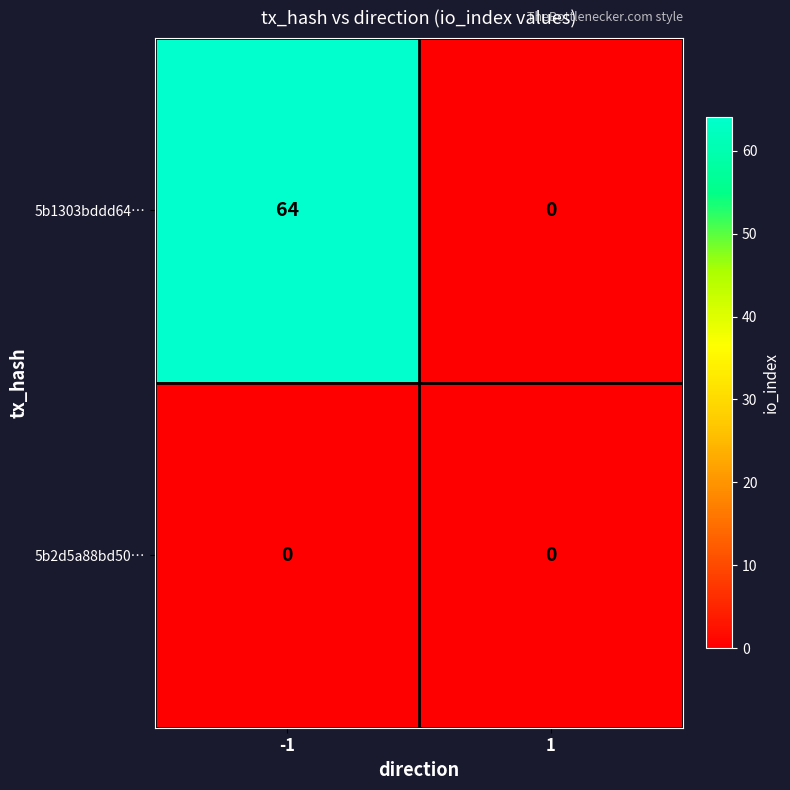

List the series in order of their peak value, lowest first.

5b2d5a88bd50…, 5b1303bddd64…